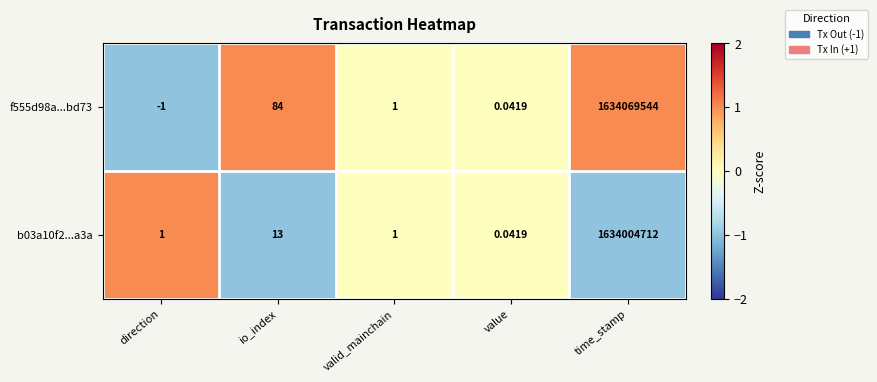

Where is f555d98a...bd73 nearest to the value 817034771?

io_index